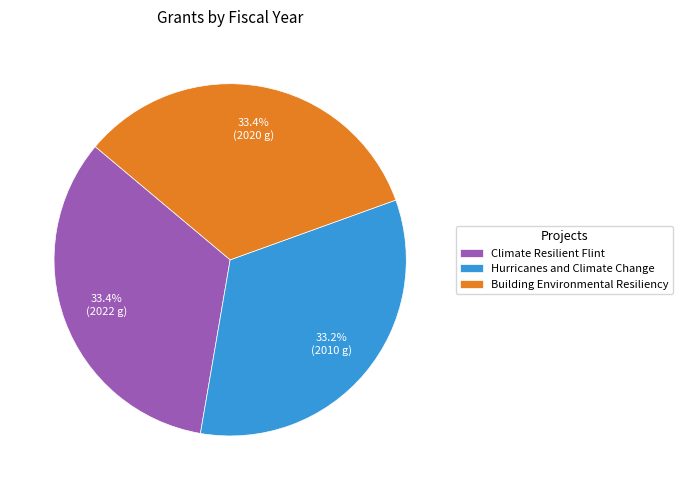

What is the ratio of the value at Building Environmental Resiliency to the value at Hurricanes and Climate Change?

1.0